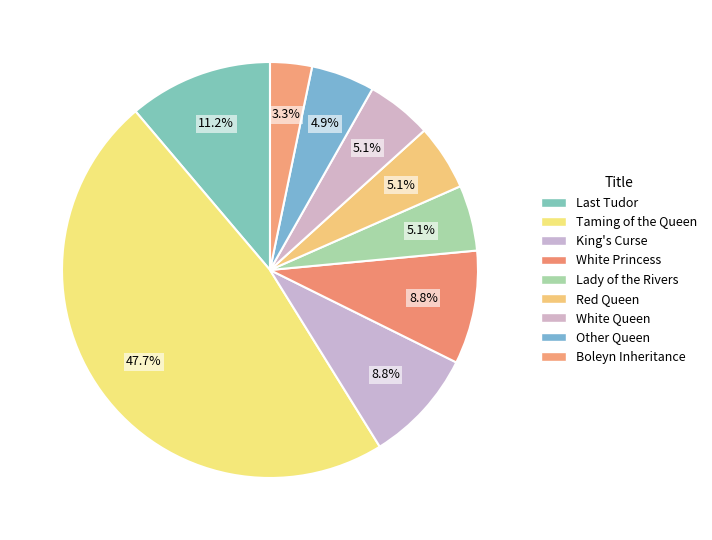

Between Taming of the Queen and Red Queen, which is larger?

Taming of the Queen